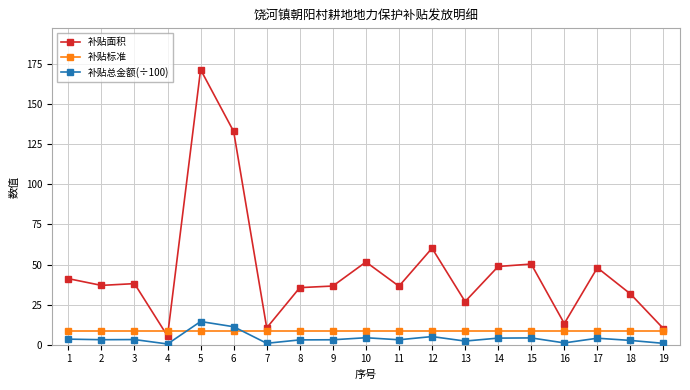

What is the lowest value of the 补贴标准 series?

8.4